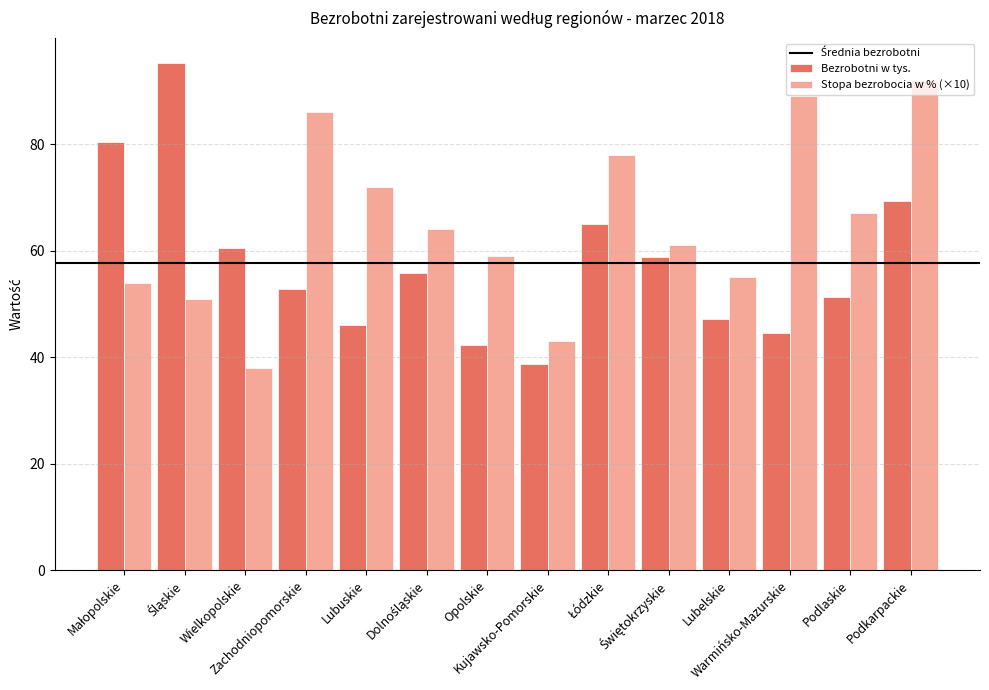

Rank the series by their maximum value, from lowest to highest.

Stopa bezrobocia w % (×10), Bezrobotni w tys.